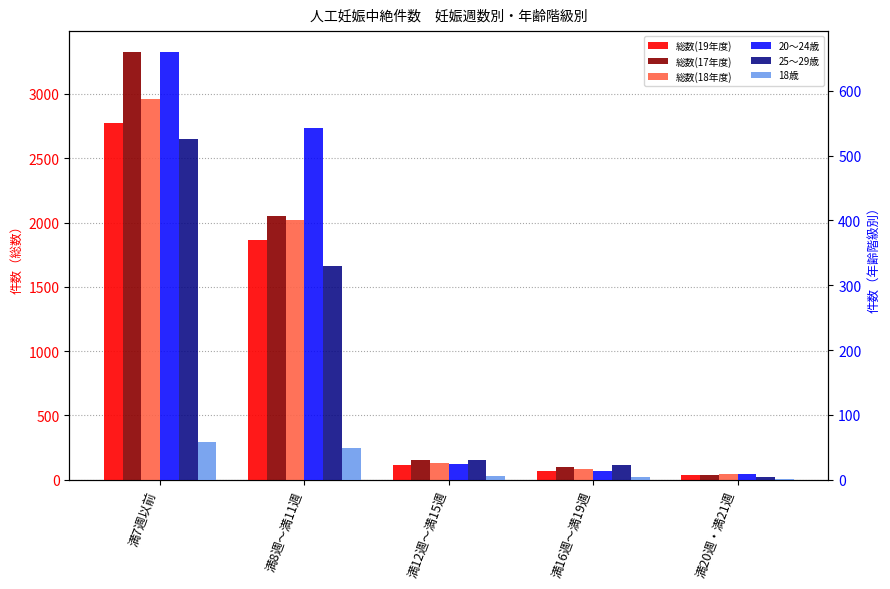

Is the value of 総数(18年度) at 満16週～満19週 greater than the value of 総数(19年度) at 満8週～満11週?

No